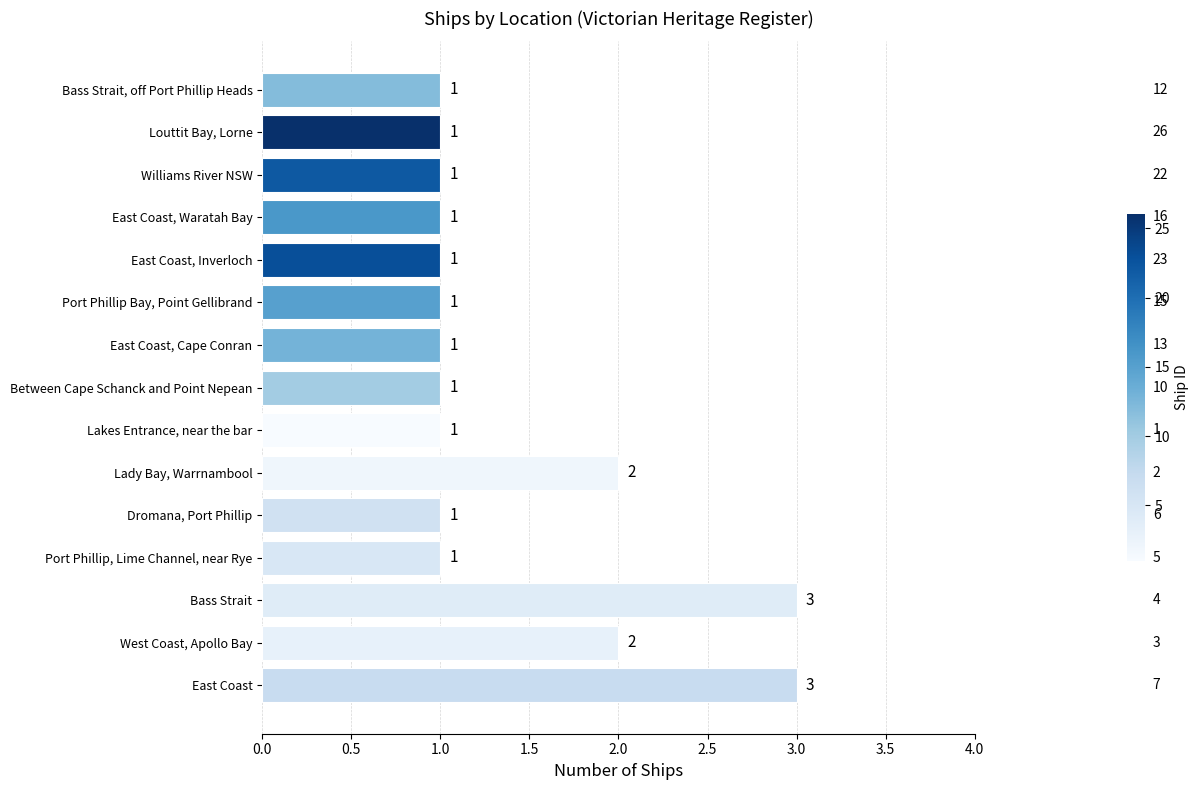

Reading top to bottom, what are all the values shown in this chart?

Bass Strait, off Port Phillip Heads=1	Louttit Bay, Lorne=1	Williams River NSW=1	East Coast, Waratah Bay=1	East Coast, Inverloch=1	Port Phillip Bay, Point Gellibrand=1	East Coast, Cape Conran=1	Between Cape Schanck and Point Nepean=1	Lakes Entrance, near the bar=1	Lady Bay, Warrnambool=2	Dromana, Port Phillip=1	Port Phillip, Lime Channel, near Rye=1	Bass Strait=3	West Coast, Apollo Bay=2	East Coast=3